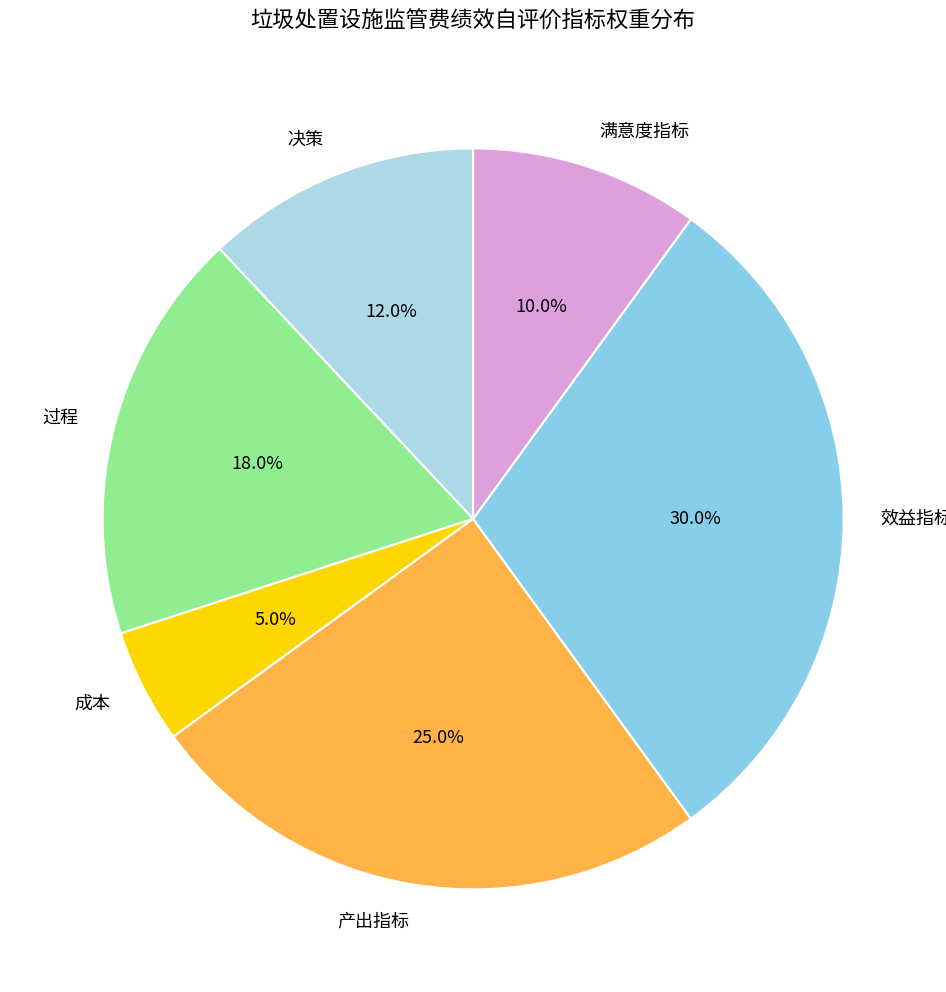

How many segments does this pie chart have?

6